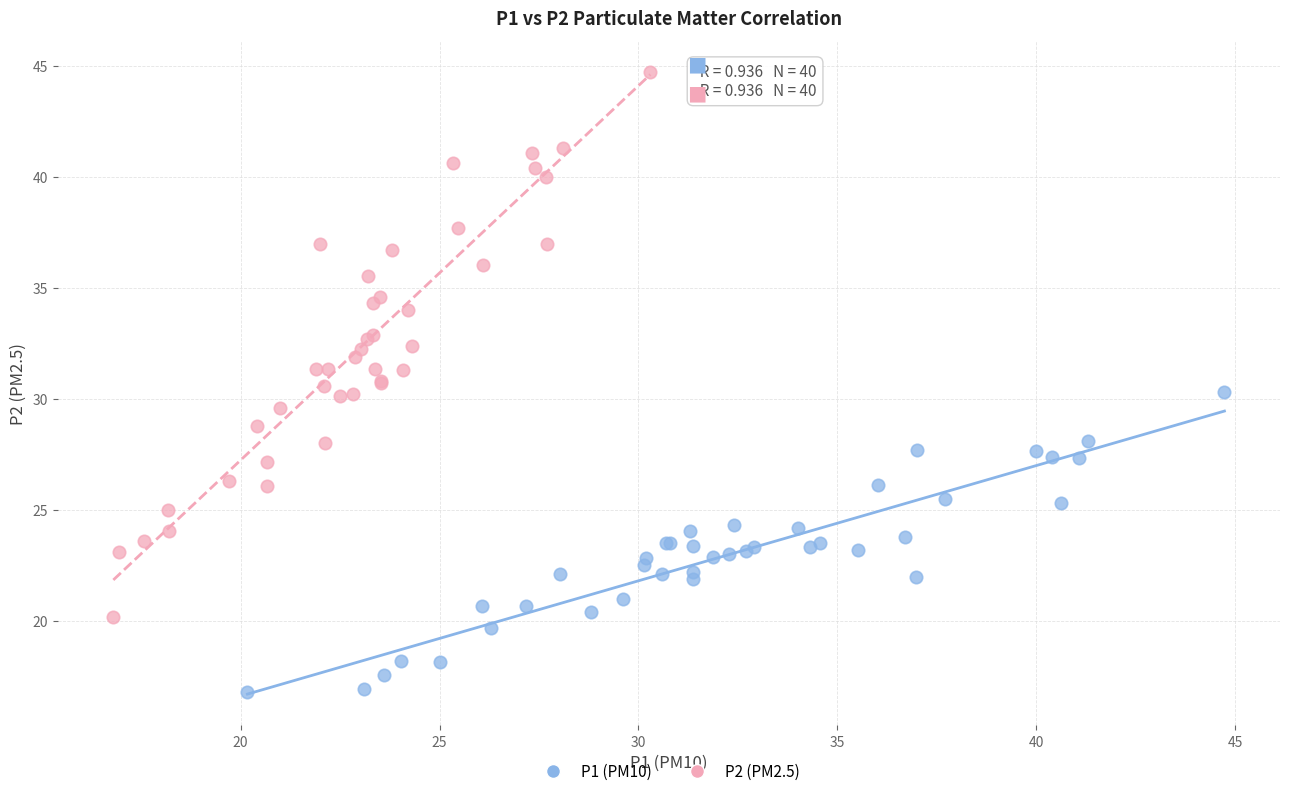

Which series has the widest spread of Y values?

P2 (PM2.5)